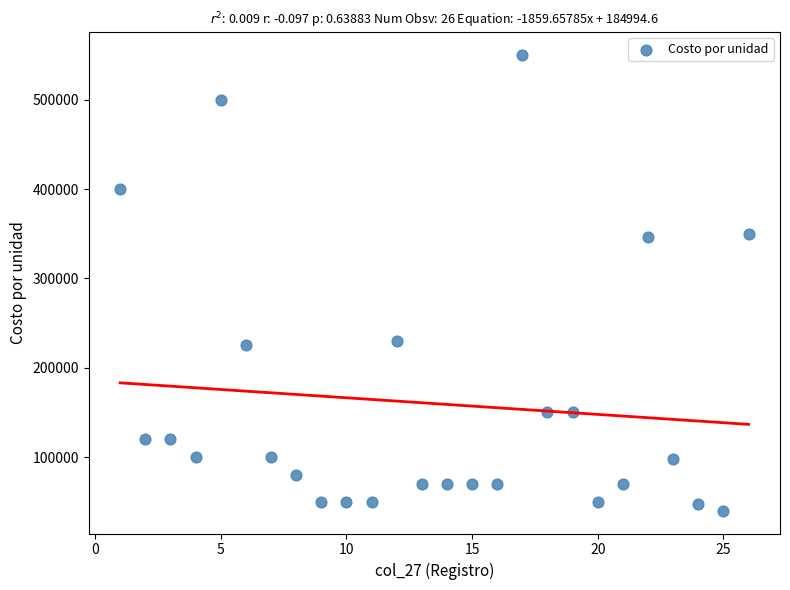

What is the range of X values (max minus min)?

25.0